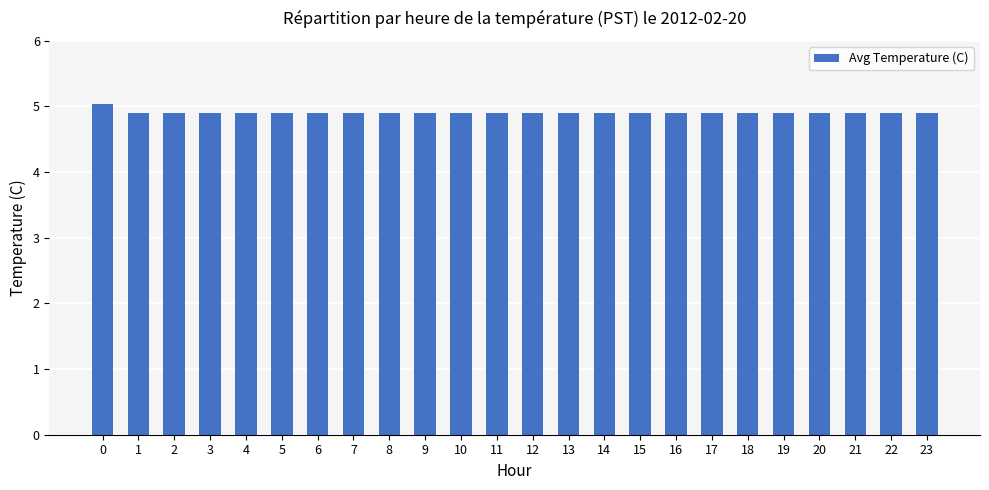

How many bars are there in total?

24